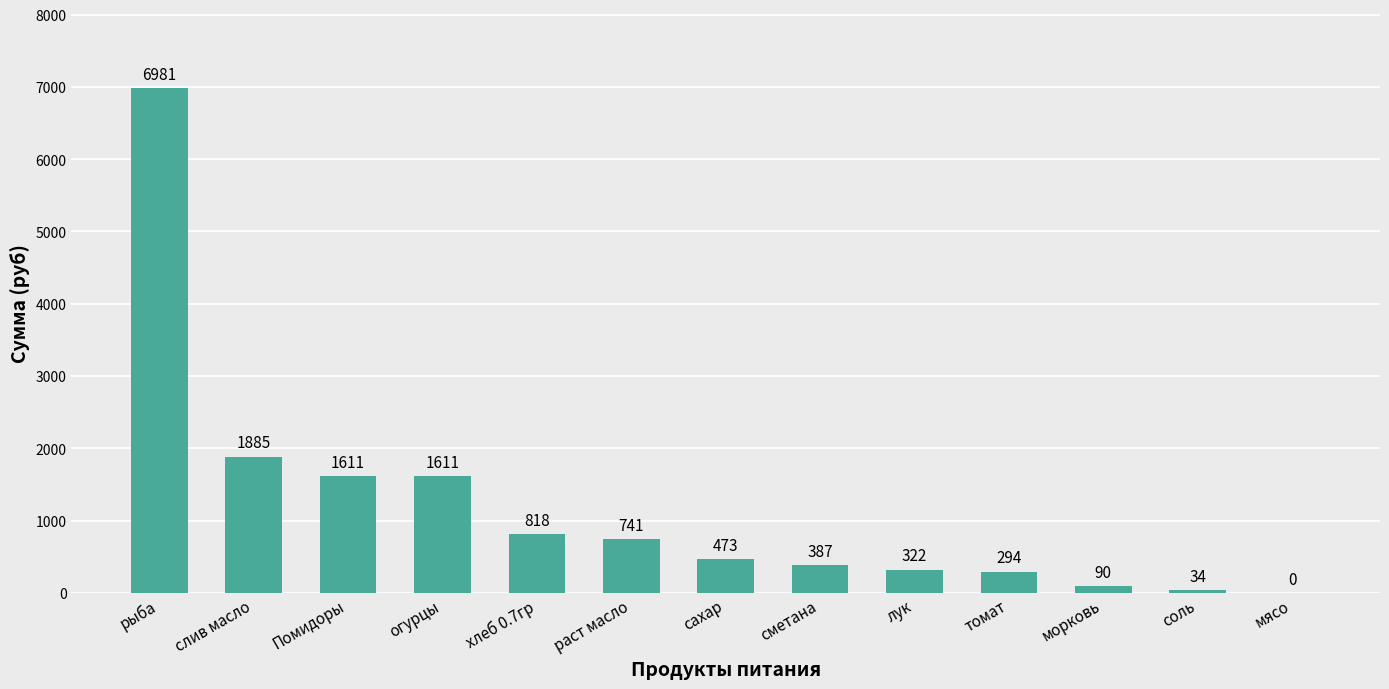

What is the ratio of the value at лук to the value at морковь?

3.6